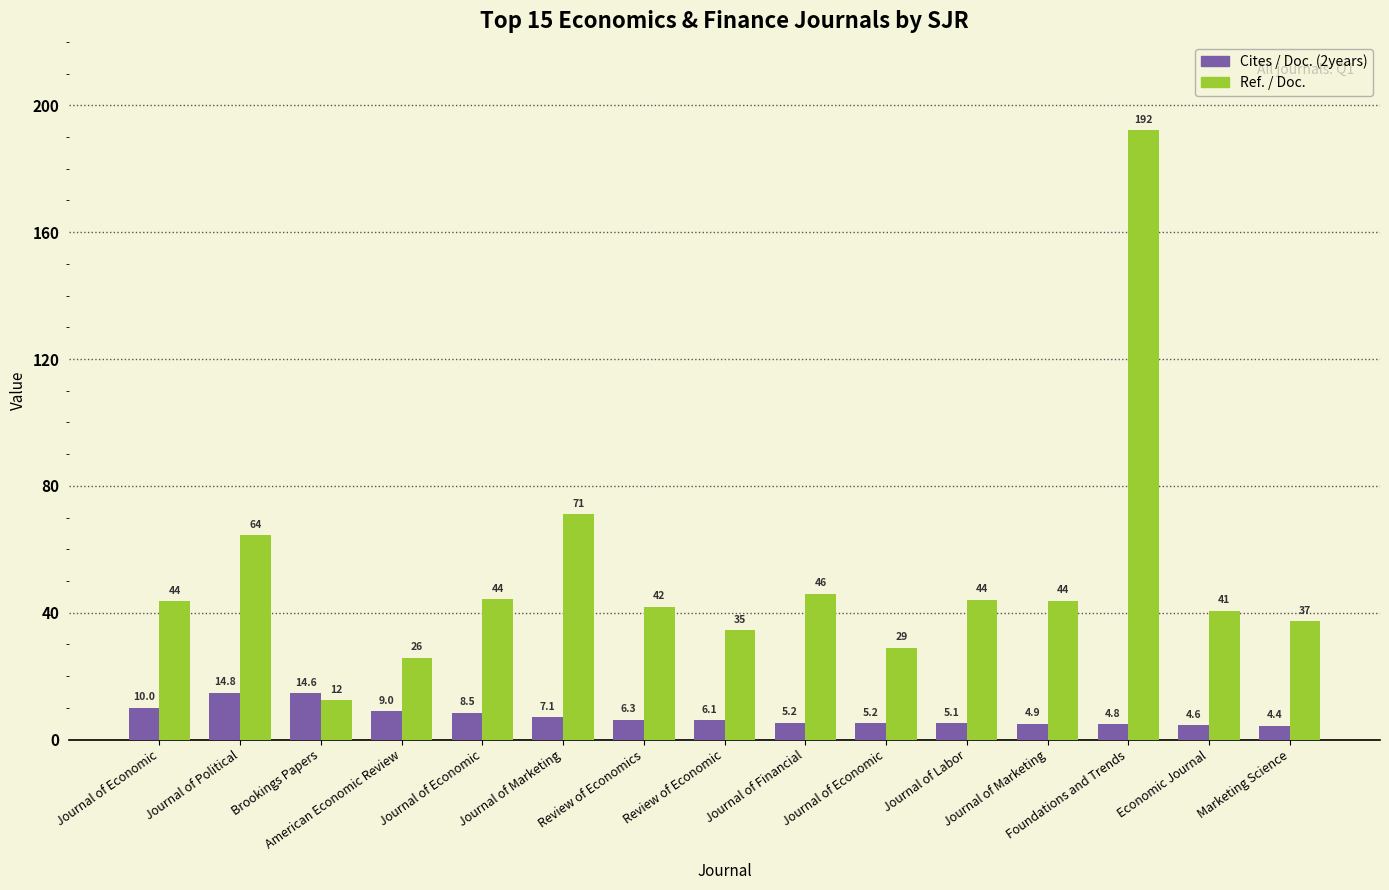

Where is Ref. / Doc. nearest to the value 102?

Journal of Marketing